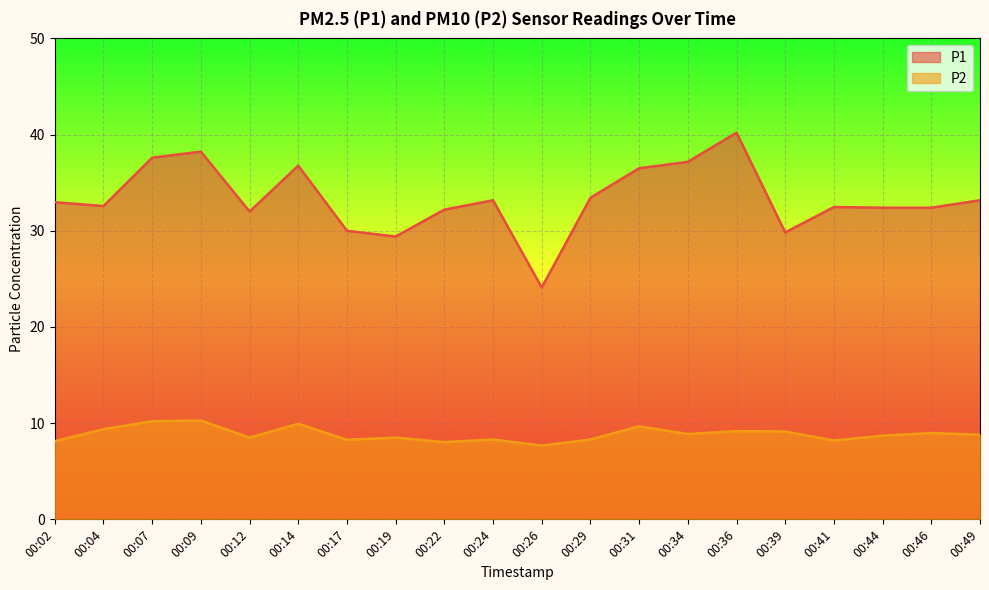

How many values in the P2 series are below 8?

1